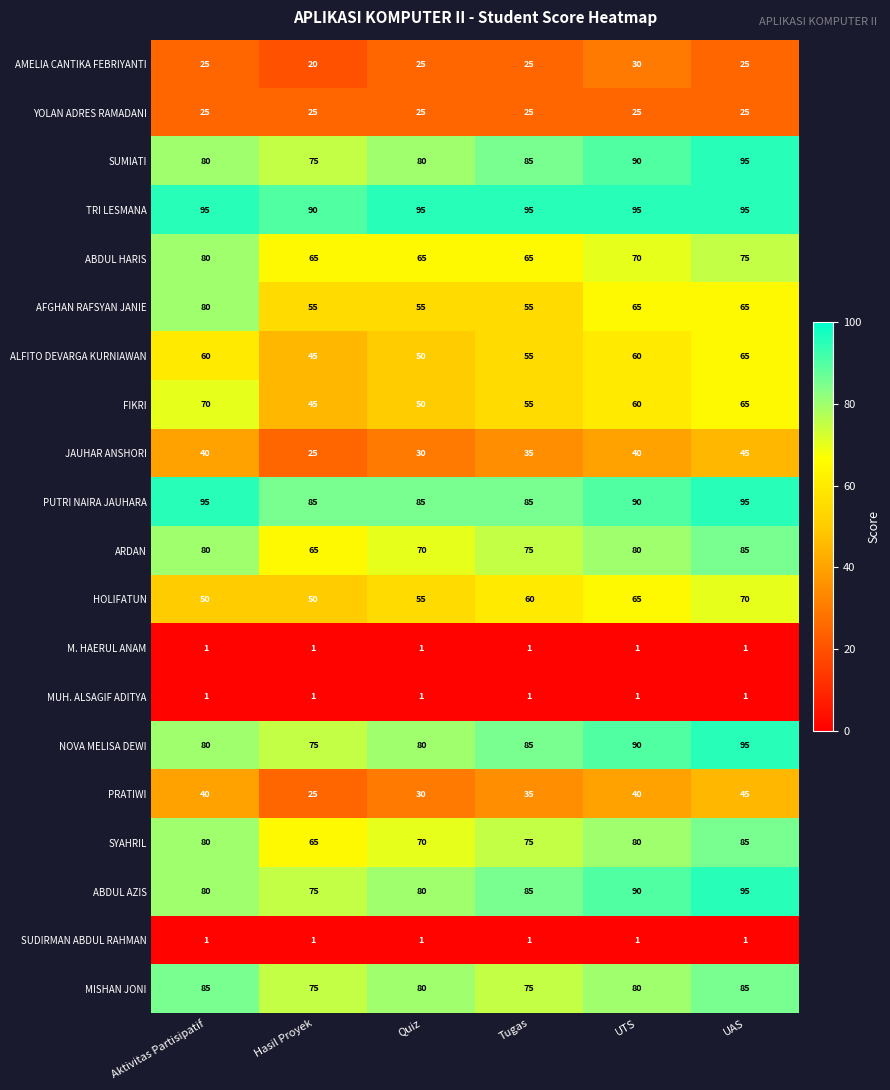

Count the JAUHAR ANSHORI values in the range 30 to 40.

4